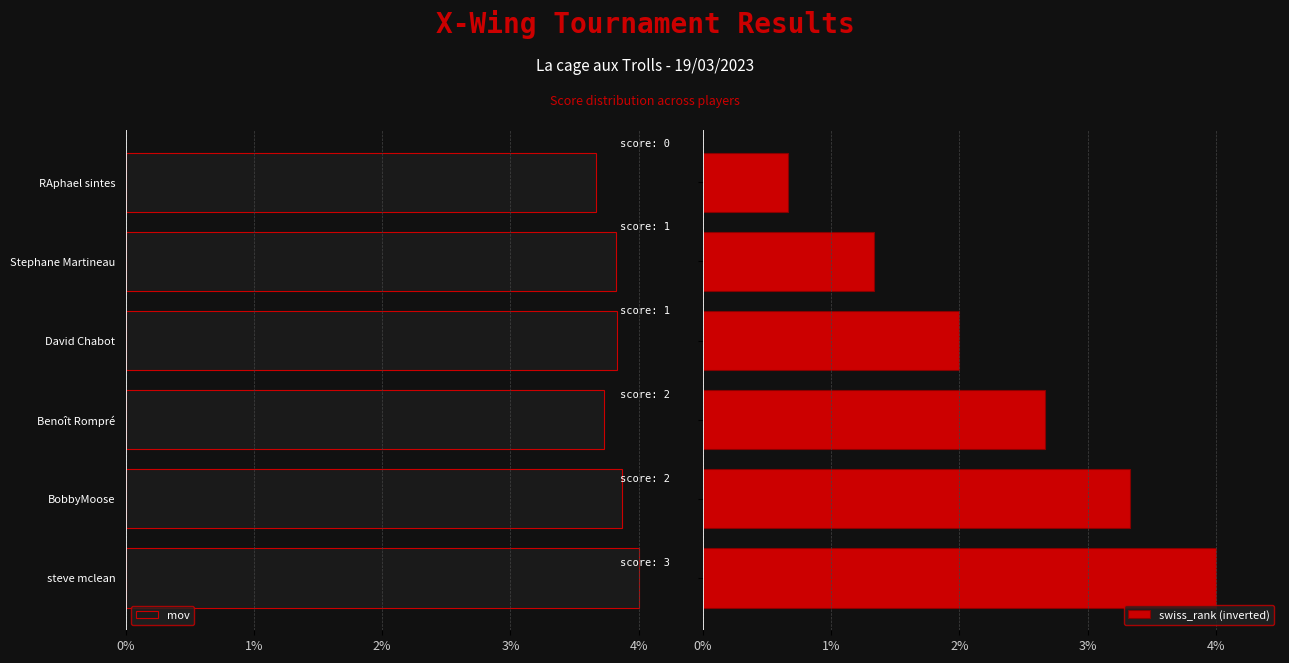

What is the difference between the maximum and minimum values in the mov series?

0.3